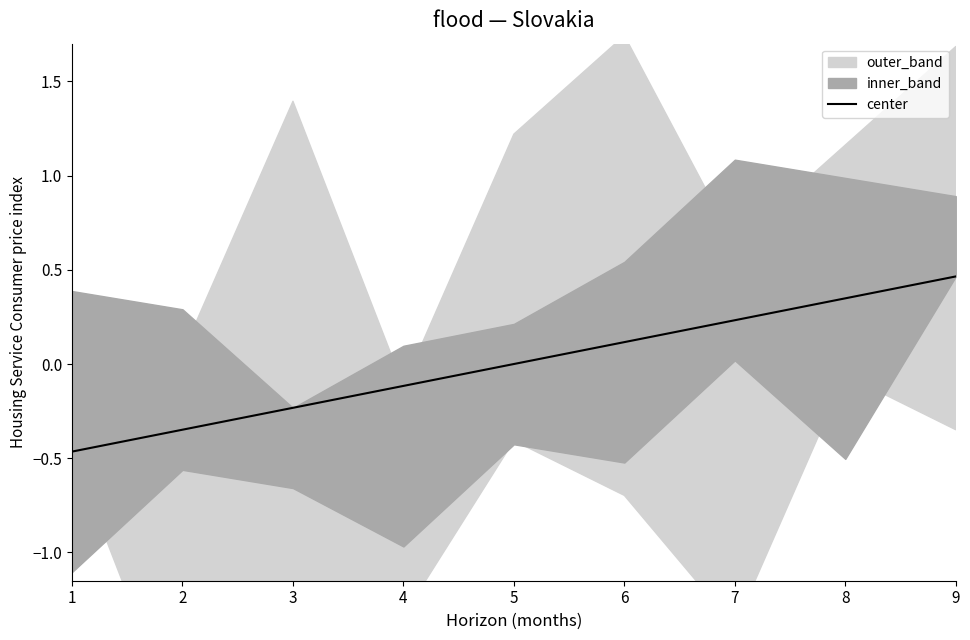

Reading left to right, extract all data points from this chart.

-0.5	-0.3	-0.2	-0.1	0.0	0.1	0.2	0.3	0.5